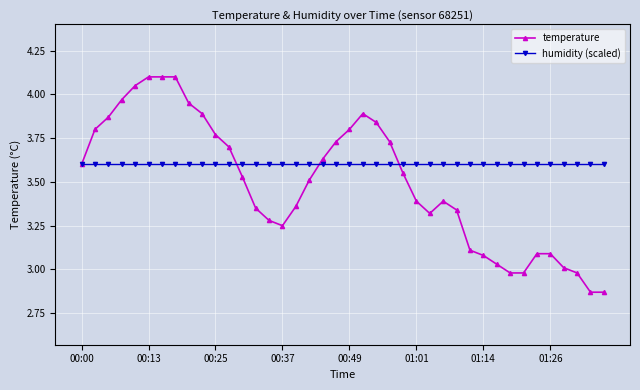

List the series in order of their overall mean, lowest first.

temperature, humidity (scaled)